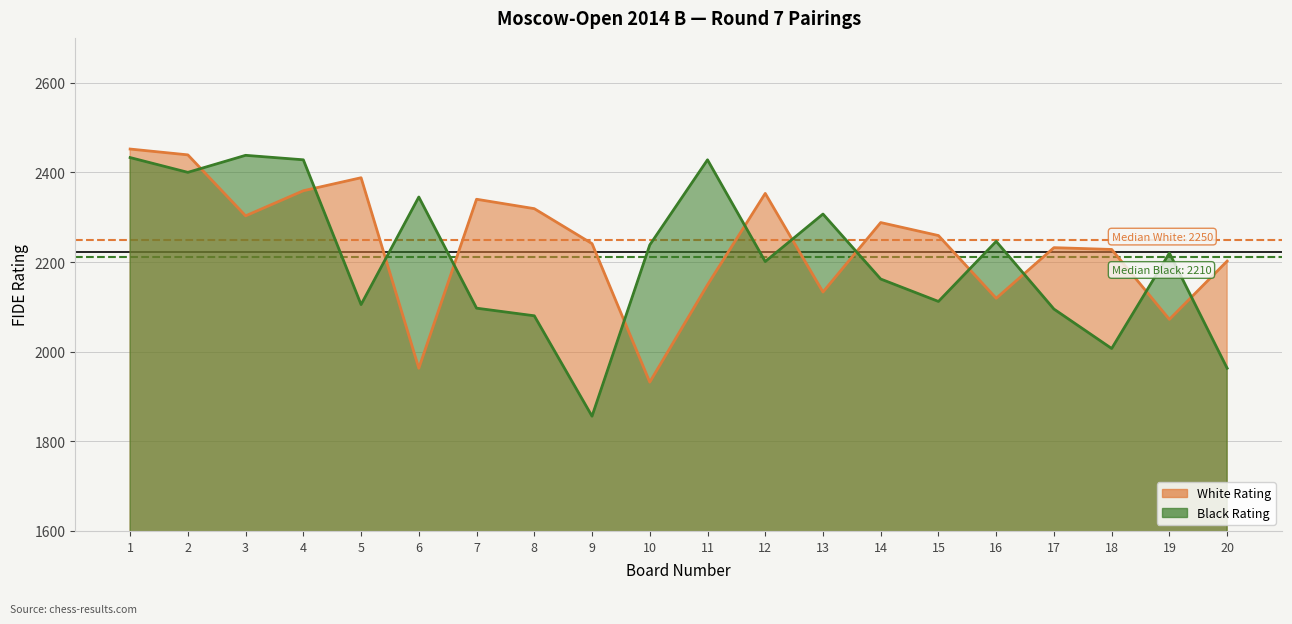

Reading right to left, extract all data points from this chart.

White Rating: 20=2202	19=2072	18=2228	17=2232	16=2119	15=2259	14=2288	13=2133	12=2353	11=2149	10=1932	9=2241	8=2319	7=2340	6=1963	5=2388	4=2359	3=2303	2=2439	1=2452
Black Rating: 20=1963	19=2220	18=2007	17=2095	16=2246	15=2112	14=2162	13=2307	12=2201	11=2428	10=2238	9=1856	8=2080	7=2097	6=2345	5=2105	4=2428	3=2438	2=2400	1=2433